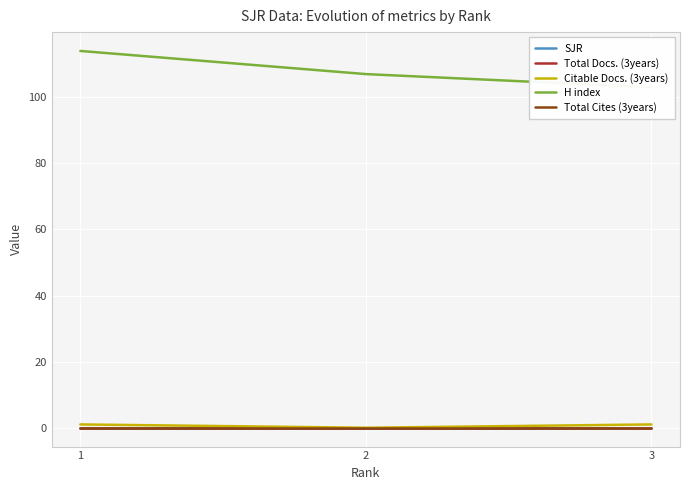

What is the spread (max minus min) of values at 3?

103